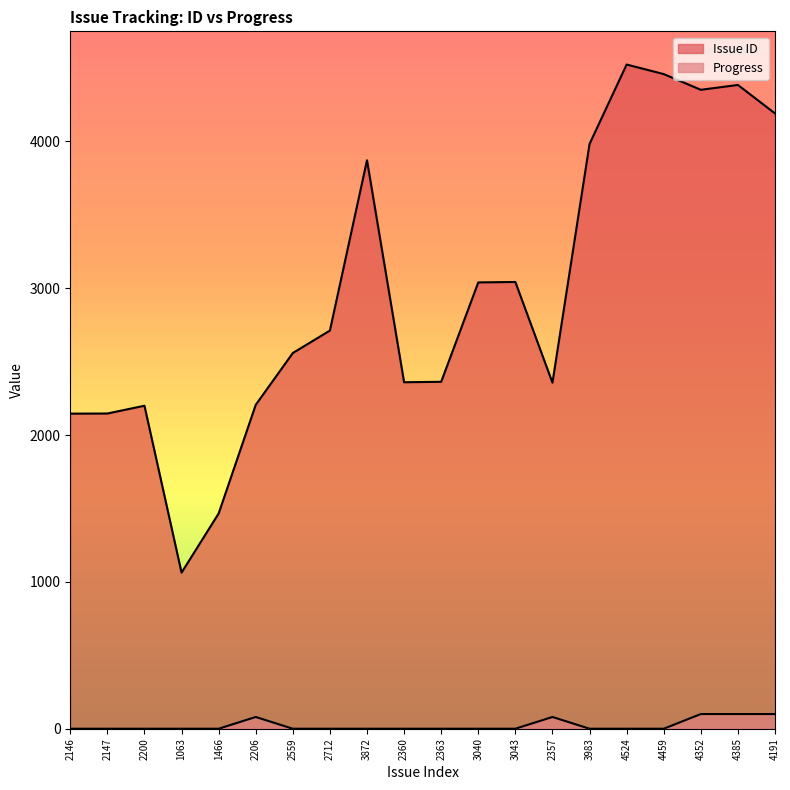

The Issue ID series shows 4352 at 4352. True or false?

True